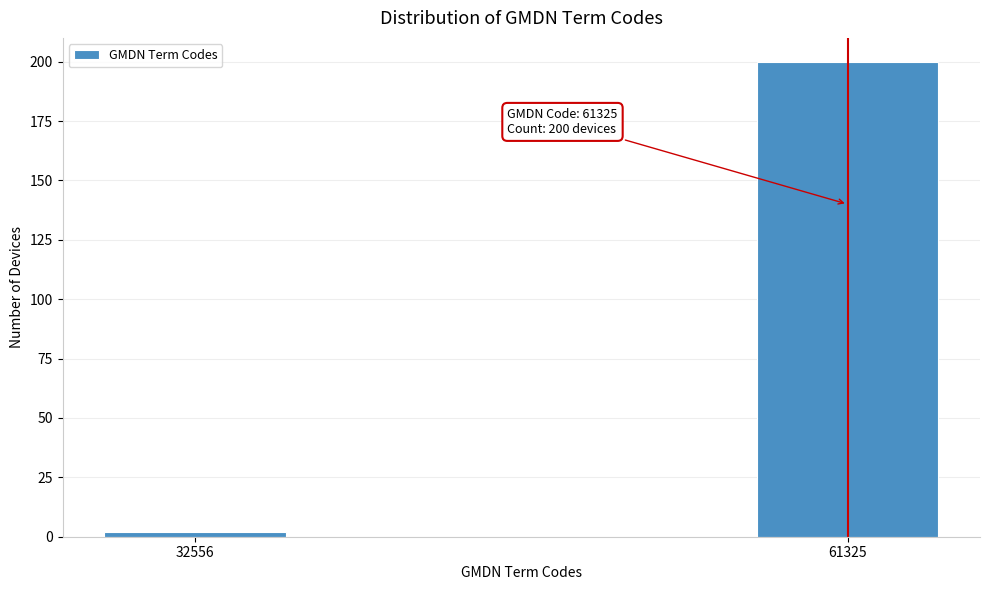

Reading left to right, extract all data points from this chart.

2	200